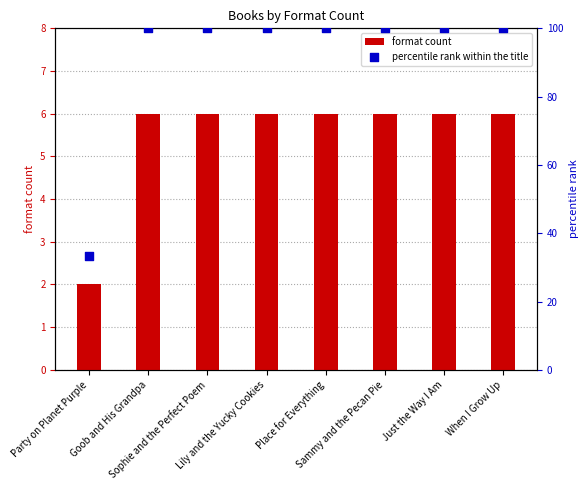

What is the total value across all series at Party on Planet Purple?

35.3